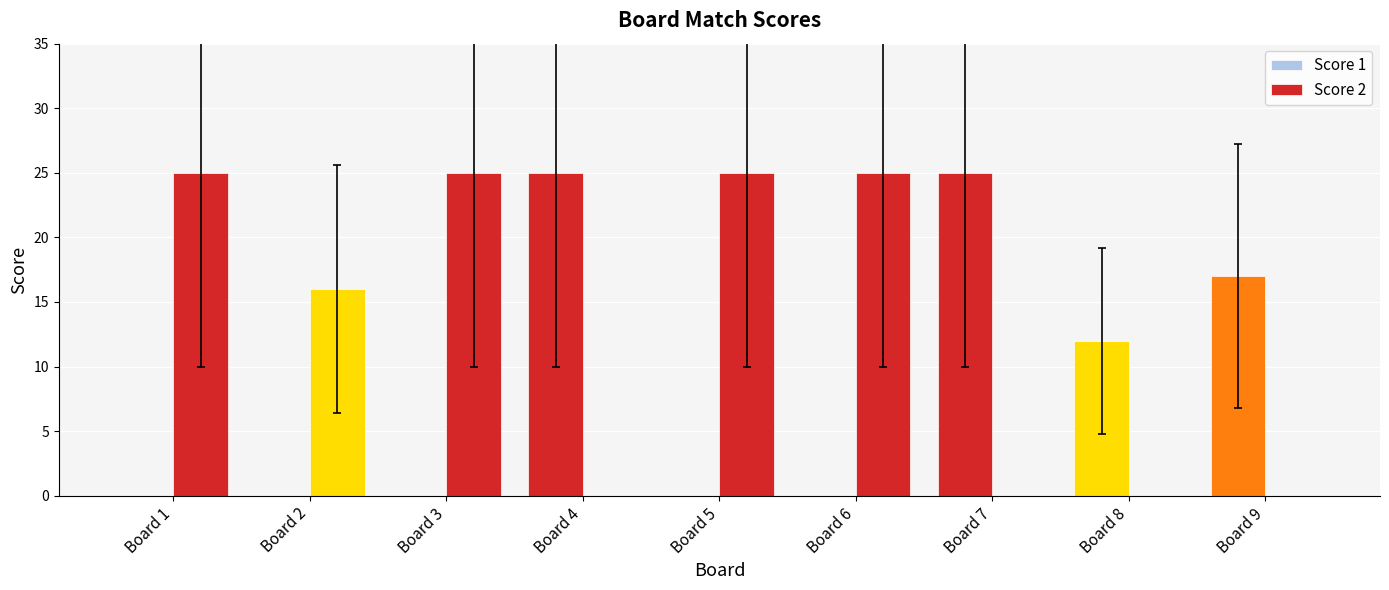

How many groups of bars are there?

9